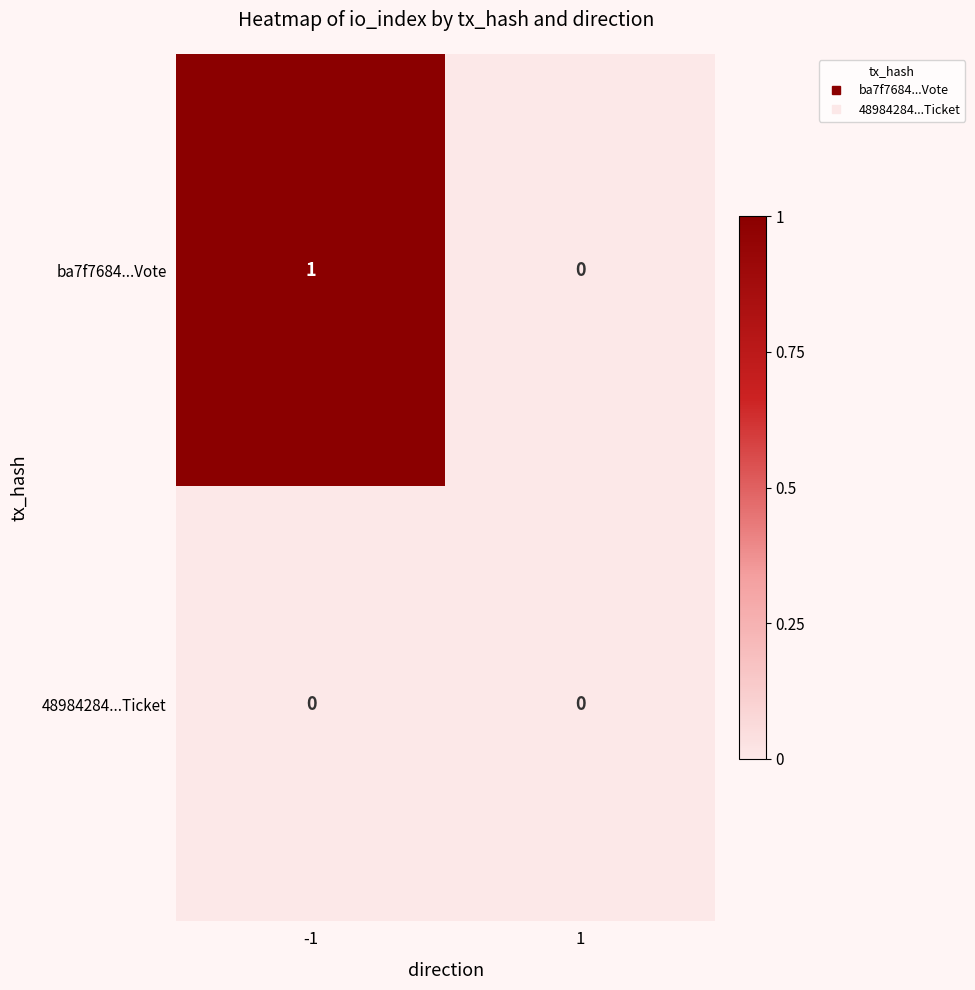

Reading left to right, what are all the values shown in this chart?

ba7f7684...Vote: 1	0
48984284...Ticket: 0	0